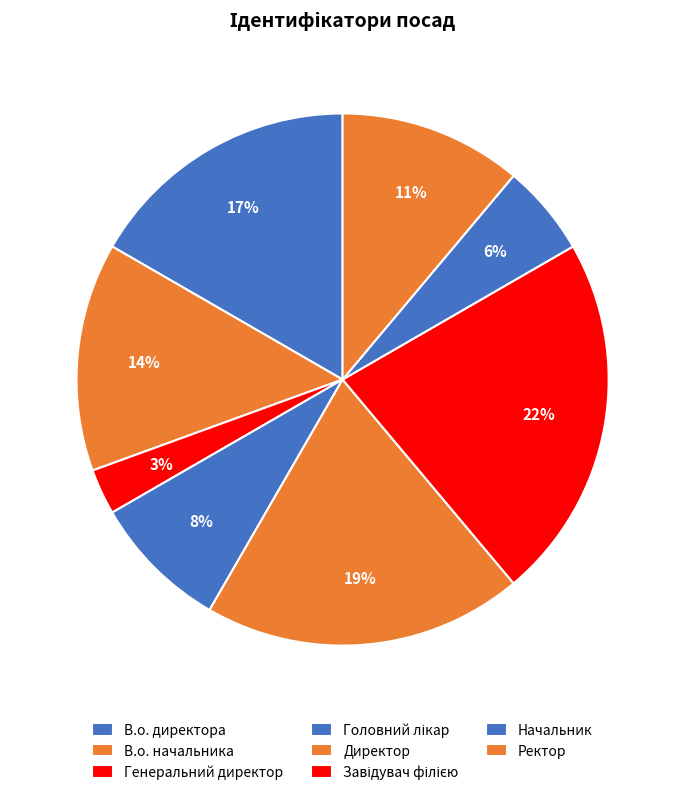

What is the largest slice in the pie chart?

Завідувач філією